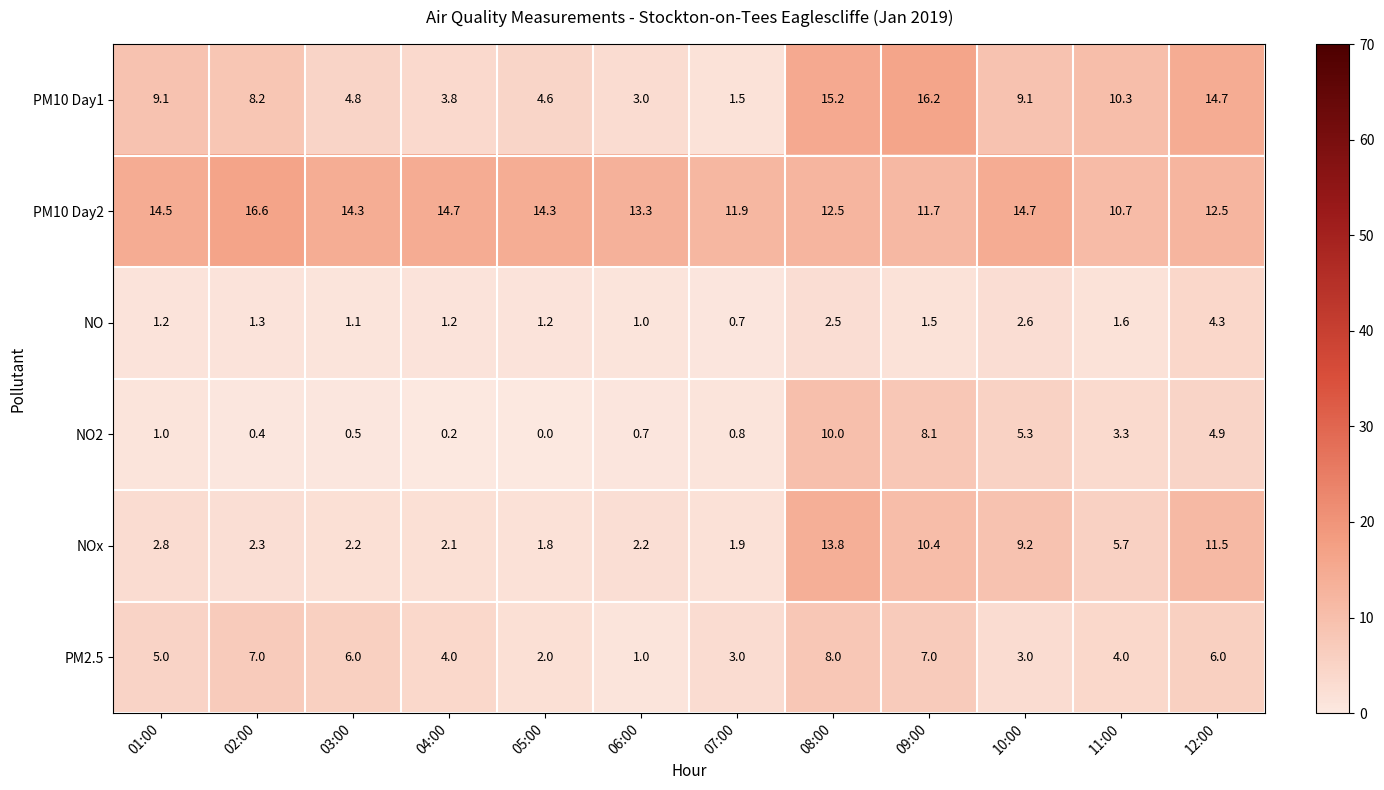

What is the sum of all PM10 Day1 values?

100.5